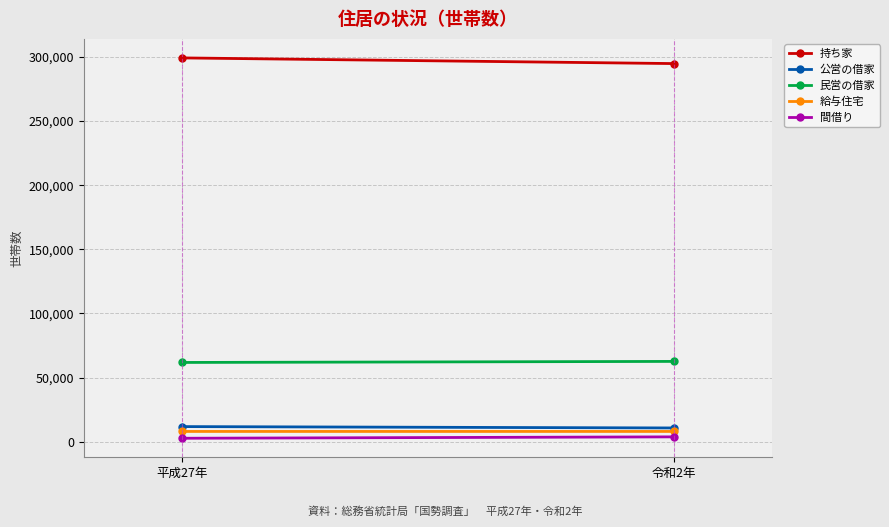

What is the difference between the 給与住宅 values at 令和2年 and 平成27年?

11